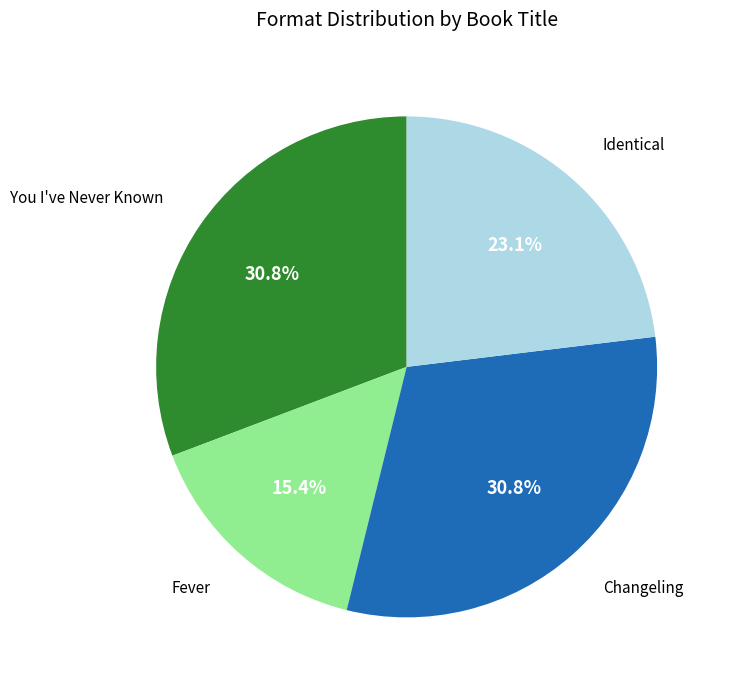

Is there any slice that represents more than half of the pie?

No